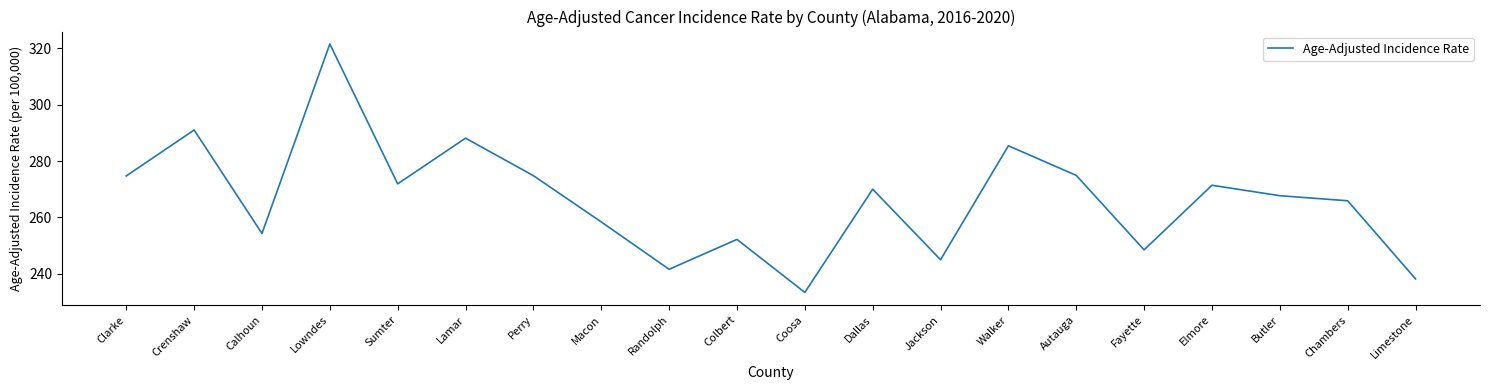

What is the sum of all values?

5328.9